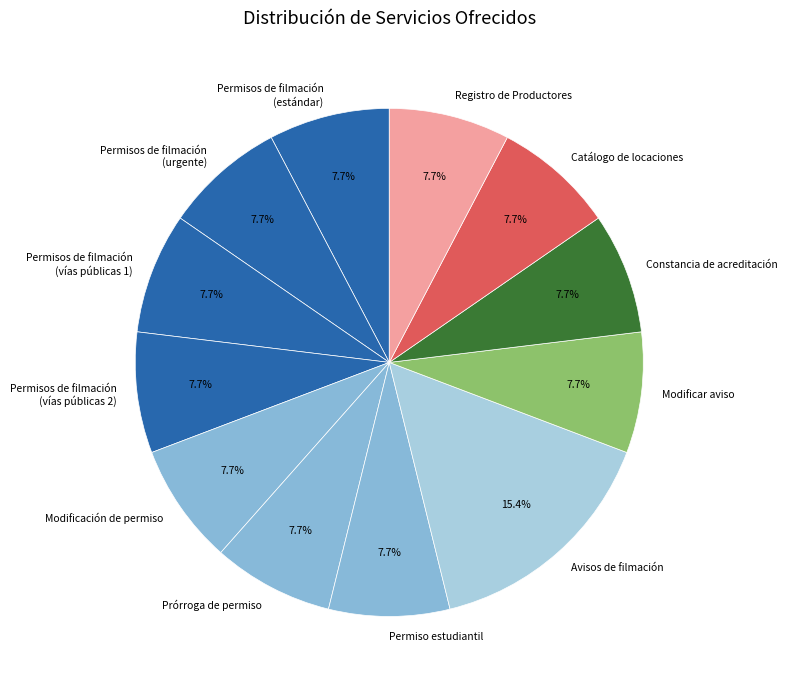

Which slice is the largest?

Avisos de filmación